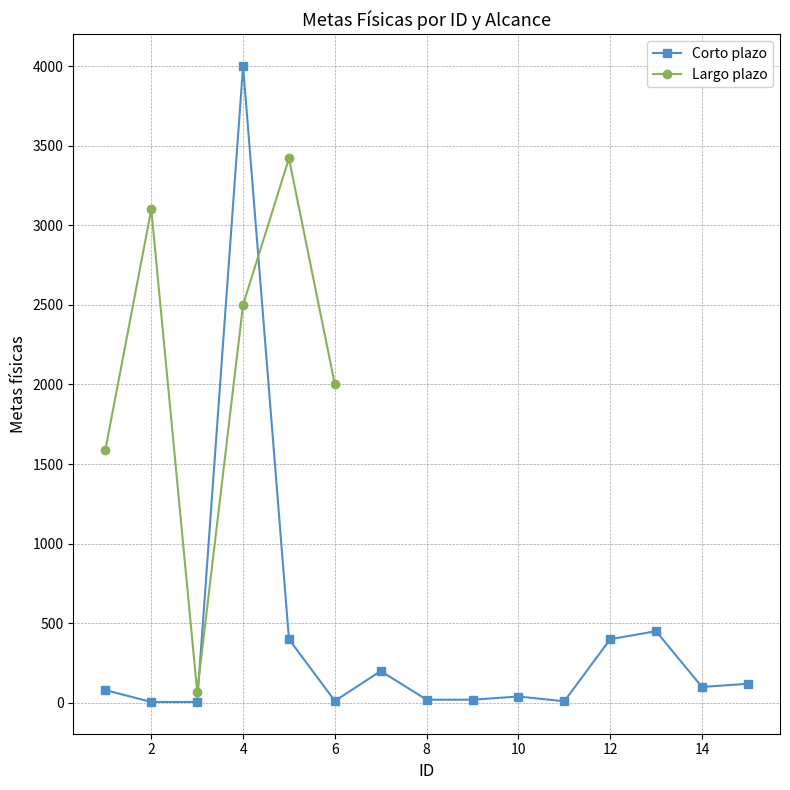

At which category does Corto plazo reach its first local peak?

4